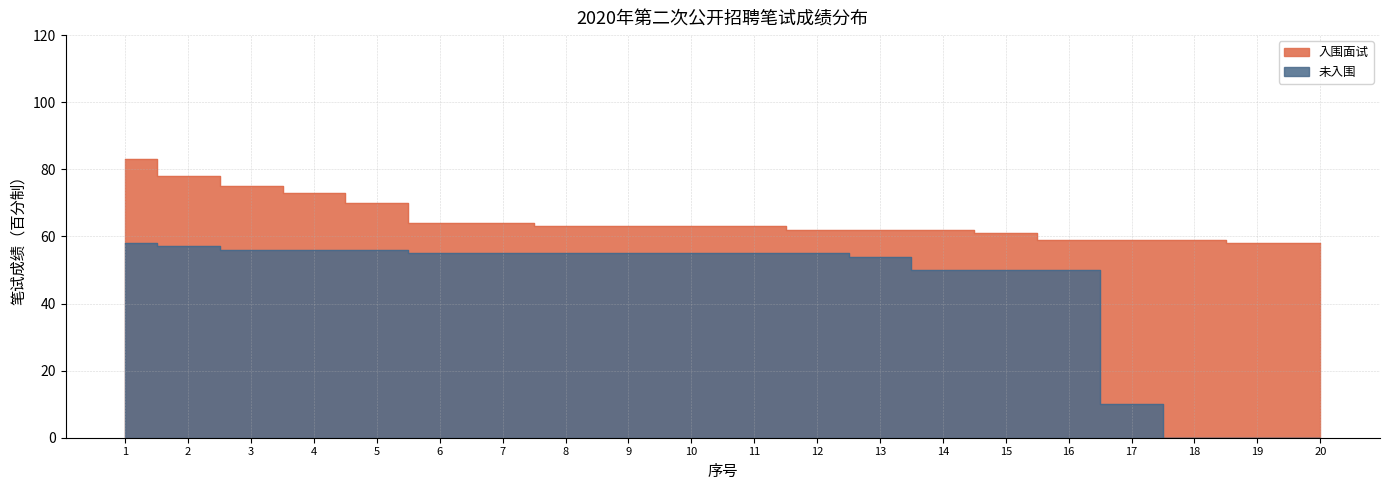

At which label does 入围面试 reach its minimum?

19